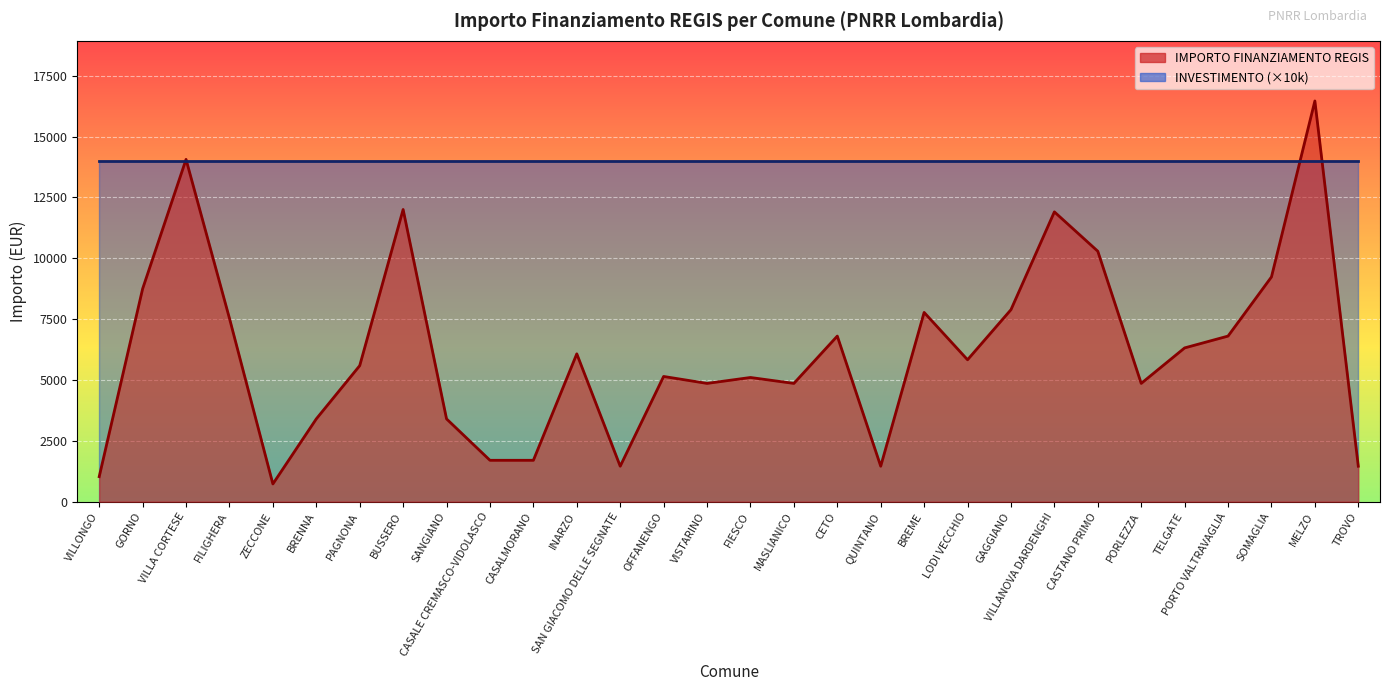

What is the smallest value displayed?

729